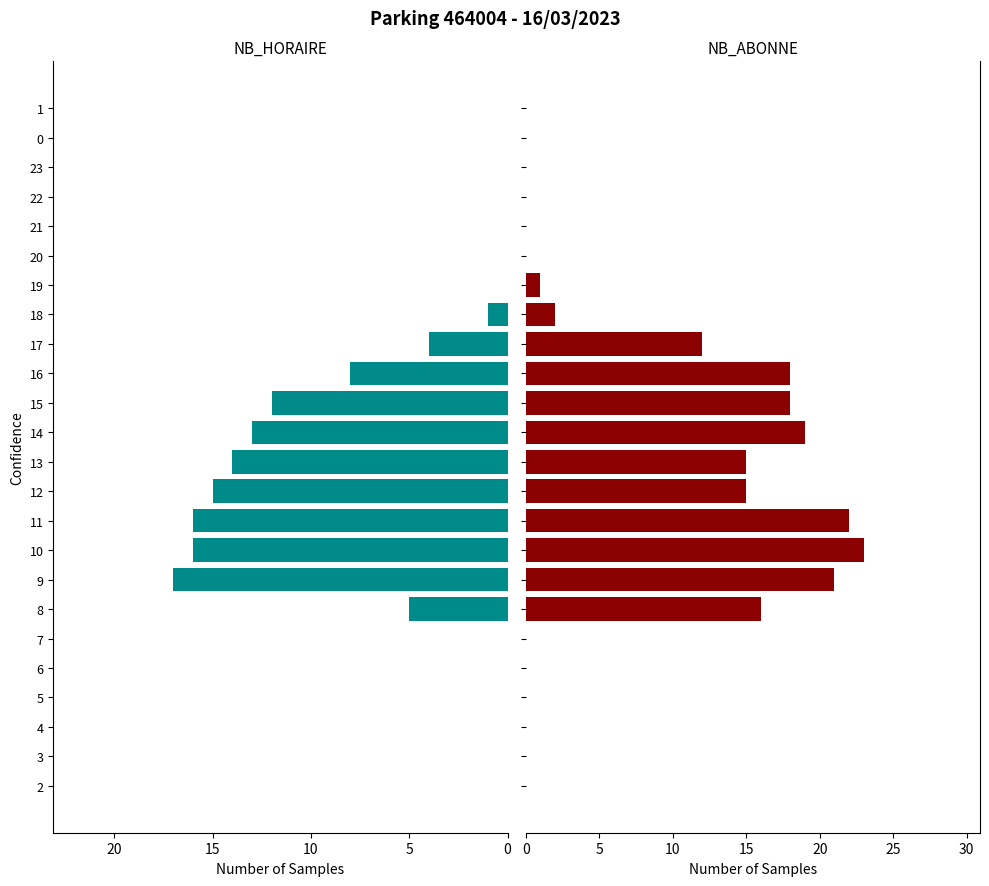

Does the chart contain stacked bars?

No